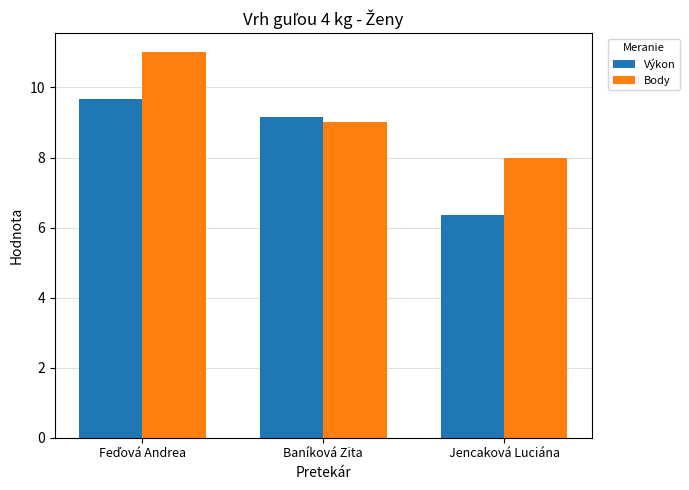

What is the difference between the second highest and minimum values in the Body series?

1.0